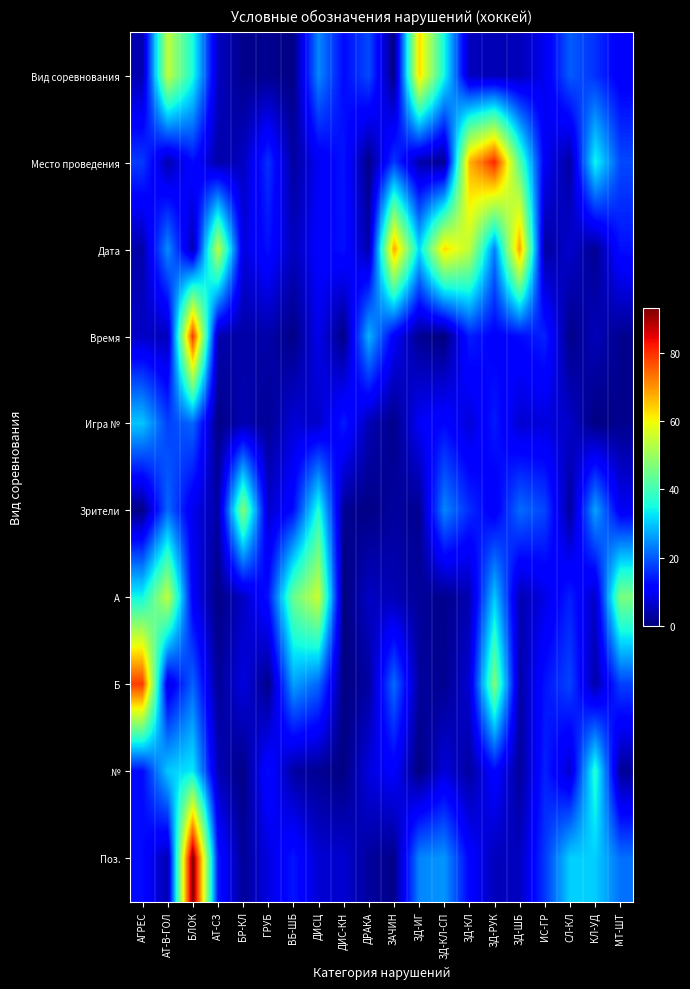

Reading right to left, what are all the values shown in this chart?

Вид соревнования: МТ-ШТ=10.3	КЛ-УД=16.1	СЛ-КЛ=20.1	ИС-ГР=9.3	ЗД-ШБ=4.9	ЗД-РУК=4.5	ЗД-КЛ=5.0	ЗД-КЛ-СП=34.8	ЗД-ИГ=63.1	ЗАЧИН=0.3	ДРАКА=18.5	ДИС-КН=12.4	ДИСЦ=24.1	ВБ-ШБ=0.6	ГРУБ=1.5	БР-КЛ=1.3	АТ-СЗ=5.5	БЛОК=35.6	АТ-В-ГОЛ=54.2	АГРЕС=4.2
Место проведения: МТ-ШТ=18.3	КЛ-УД=34.6	СЛ-КЛ=2.9	ИС-ГР=9.8	ЗД-ШБ=42.1	ЗД-РУК=80.9	ЗД-КЛ=66.9	ЗД-КЛ-СП=1.4	ЗД-ИГ=3.6	ЗАЧИН=16.8	ДРАКА=0.8	ДИС-КН=13.5	ДИСЦ=9.7	ВБ-ШБ=2.7	ГРУБ=16.1	БР-КЛ=5.5	АТ-СЗ=3.4	БЛОК=12.4	АТ-В-ГОЛ=4.1	АГРЕС=17.0
Дата: МТ-ШТ=13.0	КЛ-УД=1.5	СЛ-КЛ=6.5	ИС-ГР=2.6	ЗД-ШБ=68.8	ЗД-РУК=23.2	ЗД-КЛ=54.1	ЗД-КЛ-СП=63.1	ЗД-ИГ=31.3	ЗАЧИН=68.1	ДРАКА=3.7	ДИС-КН=13.1	ДИСЦ=11.0	ВБ-ШБ=5.0	ГРУБ=13.0	БР-КЛ=7.9	АТ-СЗ=54.0	БЛОК=3.9	АТ-В-ГОЛ=24.6	АГРЕС=3.5
Время: МТ-ШТ=1.4	КЛ-УД=4.9	СЛ-КЛ=0.8	ИС-ГР=14.8	ЗД-ШБ=12.4	ЗД-РУК=11.0	ЗД-КЛ=14.4	ЗД-КЛ-СП=0.0	ЗД-ИГ=1.7	ЗАЧИН=10.4	ДРАКА=28.2	ДИС-КН=0.5	ДИСЦ=8.9	ВБ-ШБ=0.8	ГРУБ=3.5	БР-КЛ=3.3	АТ-СЗ=3.9	БЛОК=79.4	АТ-В-ГОЛ=4.7	АГРЕС=5.9
Игра №: МТ-ШТ=1.4	КЛ-УД=0.3	СЛ-КЛ=6.1	ИС-ГР=7.8	ЗД-ШБ=6.8	ЗД-РУК=14.0	ЗД-КЛ=7.4	ЗД-КЛ-СП=12.2	ЗД-ИГ=10.0	ЗАЧИН=1.0	ДРАКА=4.5	ДИС-КН=14.2	ДИСЦ=6.1	ВБ-ШБ=7.2	ГРУБ=2.0	БР-КЛ=4.2	АТ-СЗ=0.7	БЛОК=21.1	АТ-В-ГОЛ=17.6	АГРЕС=29.8
Зрители: МТ-ШТ=9.7	КЛ-УД=26.8	СЛ-КЛ=2.4	ИС-ГР=17.9	ЗД-ШБ=21.5	ЗД-РУК=10.0	ЗД-КЛ=15.7	ЗД-КЛ-СП=23.9	ЗД-ИГ=1.5	ЗАЧИН=2.7	ДРАКА=0.6	ДИС-КН=1.8	ДИСЦ=36.6	ВБ-ШБ=12.7	ГРУБ=6.3	БР-КЛ=47.6	АТ-СЗ=3.2	БЛОК=9.1	АТ-В-ГОЛ=21.2	АГРЕС=0.6
A: МТ-ШТ=46.4	КЛ-УД=5.6	СЛ-КЛ=14.6	ИС-ГР=8.4	ЗД-ШБ=4.3	ЗД-РУК=30.1	ЗД-КЛ=4.1	ЗД-КЛ-СП=1.2	ЗД-ИГ=2.3	ЗАЧИН=4.6	ДРАКА=5.7	ДИС-КН=0.1	ДИСЦ=55.2	ВБ-ШБ=44.3	ГРУБ=13.4	БР-КЛ=5.7	АТ-СЗ=0.6	БЛОК=10.3	АТ-В-ГОЛ=54.3	АГРЕС=34.6
Б: МТ-ШТ=17.6	КЛ-УД=3.5	СЛ-КЛ=17.9	ИС-ГР=13.4	ЗД-ШБ=3.2	ЗД-РУК=46.7	ЗД-КЛ=7.1	ЗД-КЛ-СП=1.6	ЗД-ИГ=2.6	ЗАЧИН=21.5	ДРАКА=2.8	ДИС-КН=0.4	ДИСЦ=21.0	ВБ-ШБ=26.3	ГРУБ=1.0	БР-КЛ=8.0	АТ-СЗ=2.0	БЛОК=20.6	АТ-В-ГОЛ=7.8	АГРЕС=78.8
№: МТ-ШТ=2.1	КЛ-УД=37.3	СЛ-КЛ=6.4	ИС-ГР=14.7	ЗД-ШБ=2.3	ЗД-РУК=11.9	ЗД-КЛ=2.8	ЗД-КЛ-СП=7.5	ЗД-ИГ=0.2	ЗАЧИН=10.8	ДРАКА=8.0	ДИС-КН=0.4	ДИСЦ=1.7	ВБ-ШБ=2.9	ГРУБ=12.6	БР-КЛ=0.6	АТ-СЗ=4.6	БЛОК=33.1	АТ-В-ГОЛ=30.0	АГРЕС=12.4
Поз.: МТ-ШТ=21.9	КЛ-УД=30.5	СЛ-КЛ=30.7	ИС-ГР=16.8	ЗД-ШБ=5.4	ЗД-РУК=5.0	ЗД-КЛ=11.5	ЗД-КЛ-СП=25.4	ЗД-ИГ=23.9	ЗАЧИН=1.0	ДРАКА=2.6	ДИС-КН=6.8	ДИСЦ=6.9	ВБ-ШБ=13.6	ГРУБ=8.1	БР-КЛ=2.1	АТ-СЗ=13.6	БЛОК=93.1	АТ-В-ГОЛ=4.0	АГРЕС=12.5